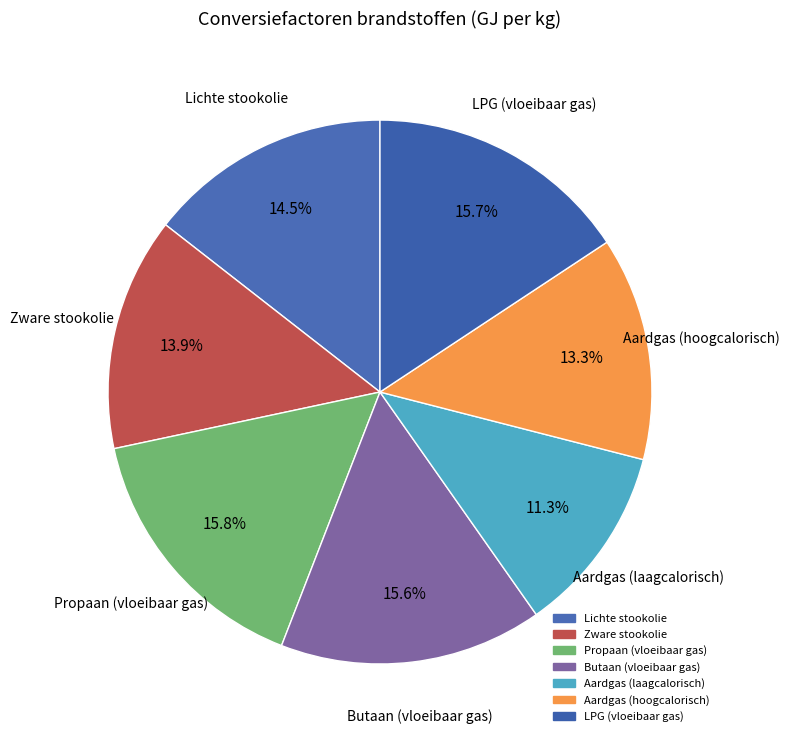

Is there a majority slice in this chart?

No